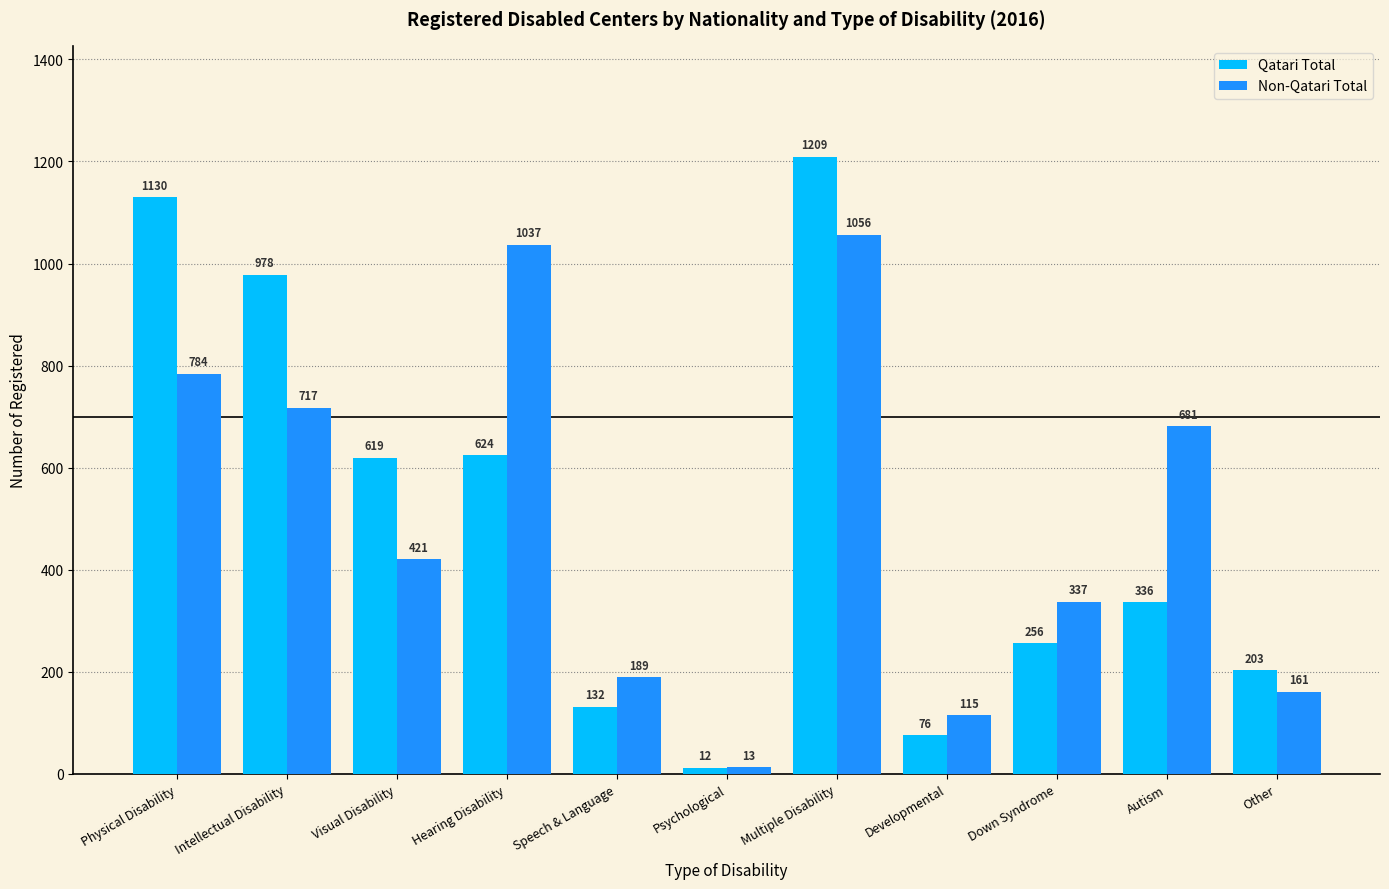

Is the value of Non-Qatari Total at Other greater than the value of Qatari Total at Developmental?

Yes